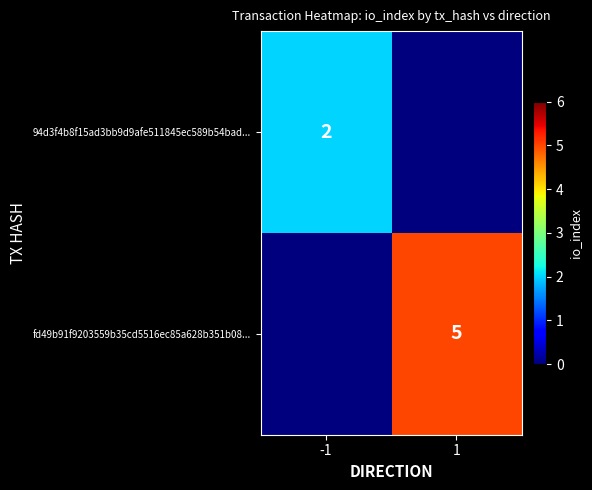

Is it true that fd49b91f9203559b35cd5516ec85a628b351b08... equals 5 at 1?

True